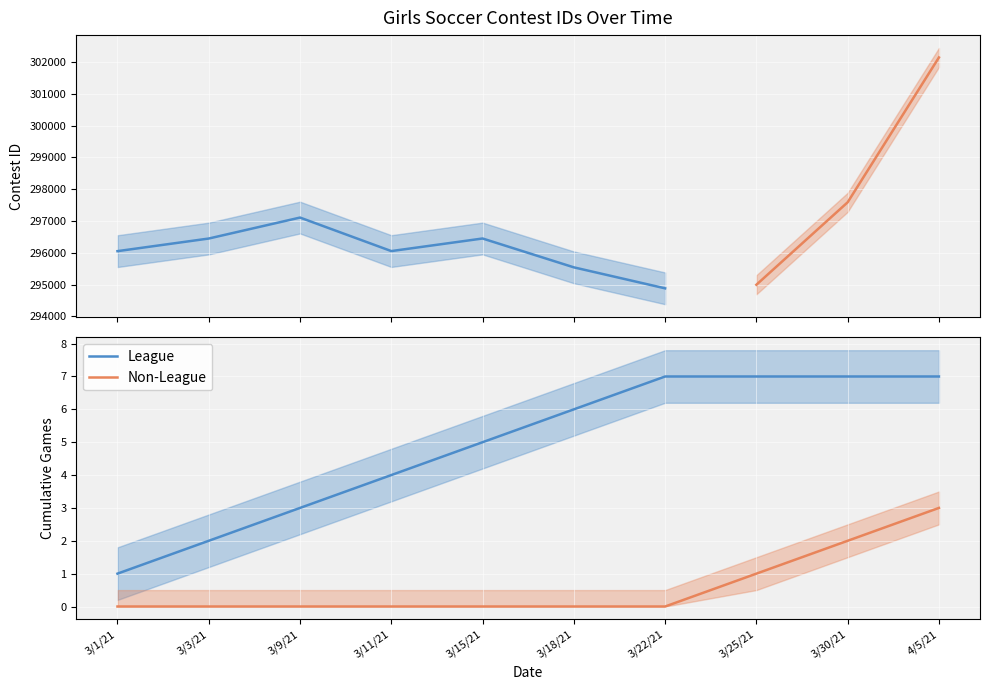

Where is Non-League nearest to the value 1?

3/25/21